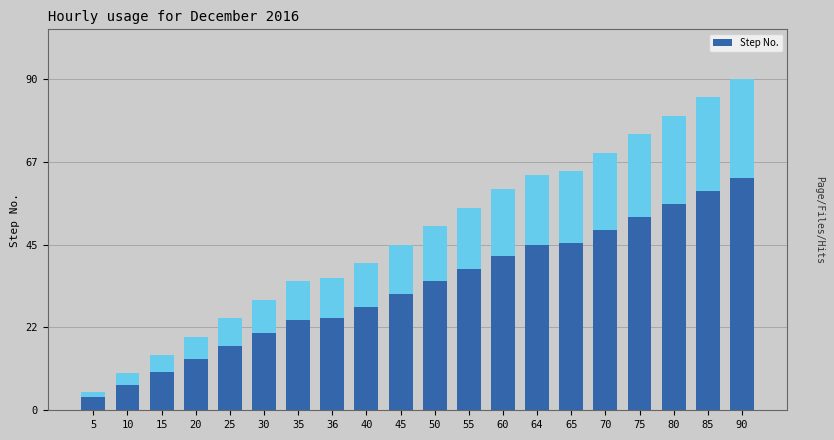

Which category has the highest value across all series?

90